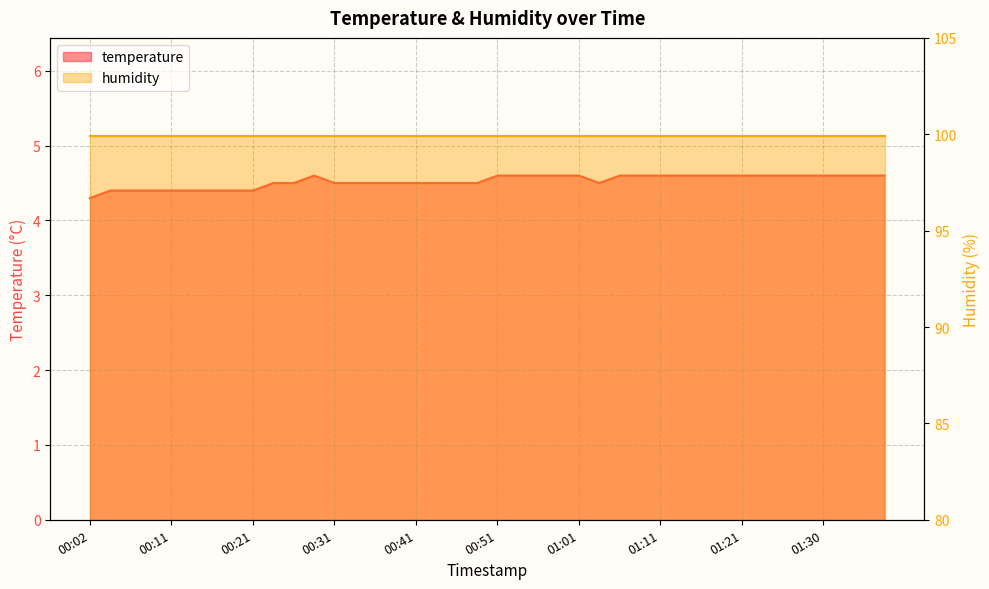

What is the sum of all values?

181.0